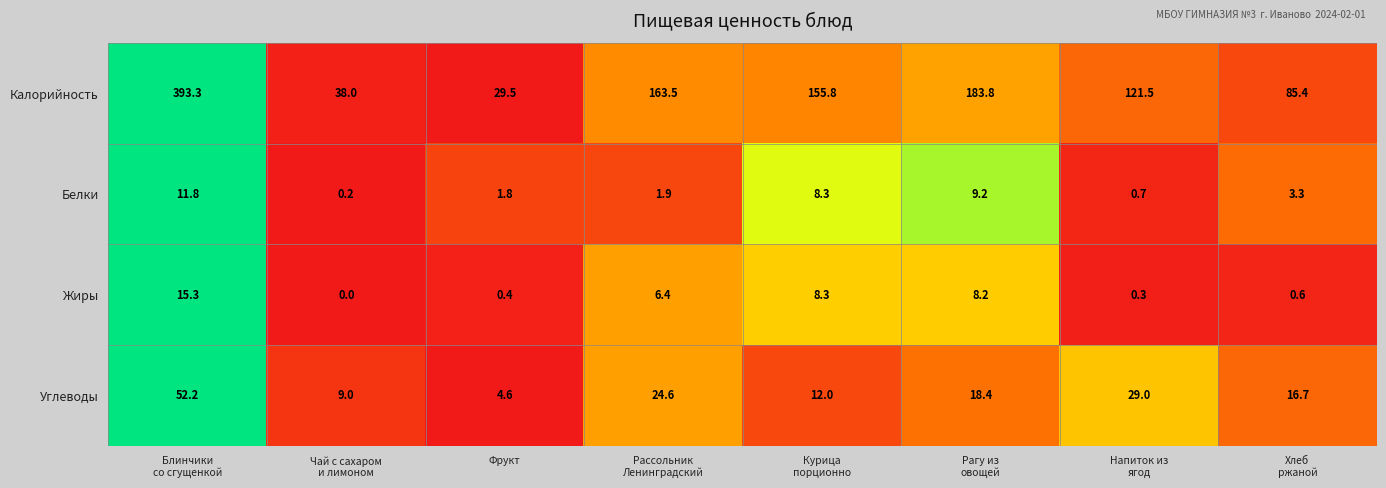

At which category does the chart reach its peak across all series?

Блинчики
со сгущенкой